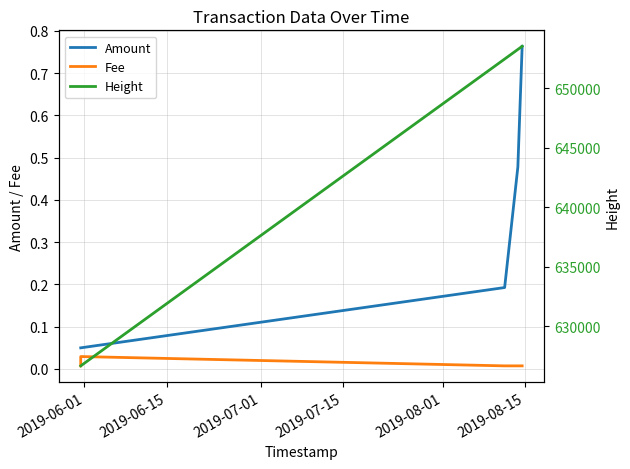

True or false: Height and Fee cross at least once.

False